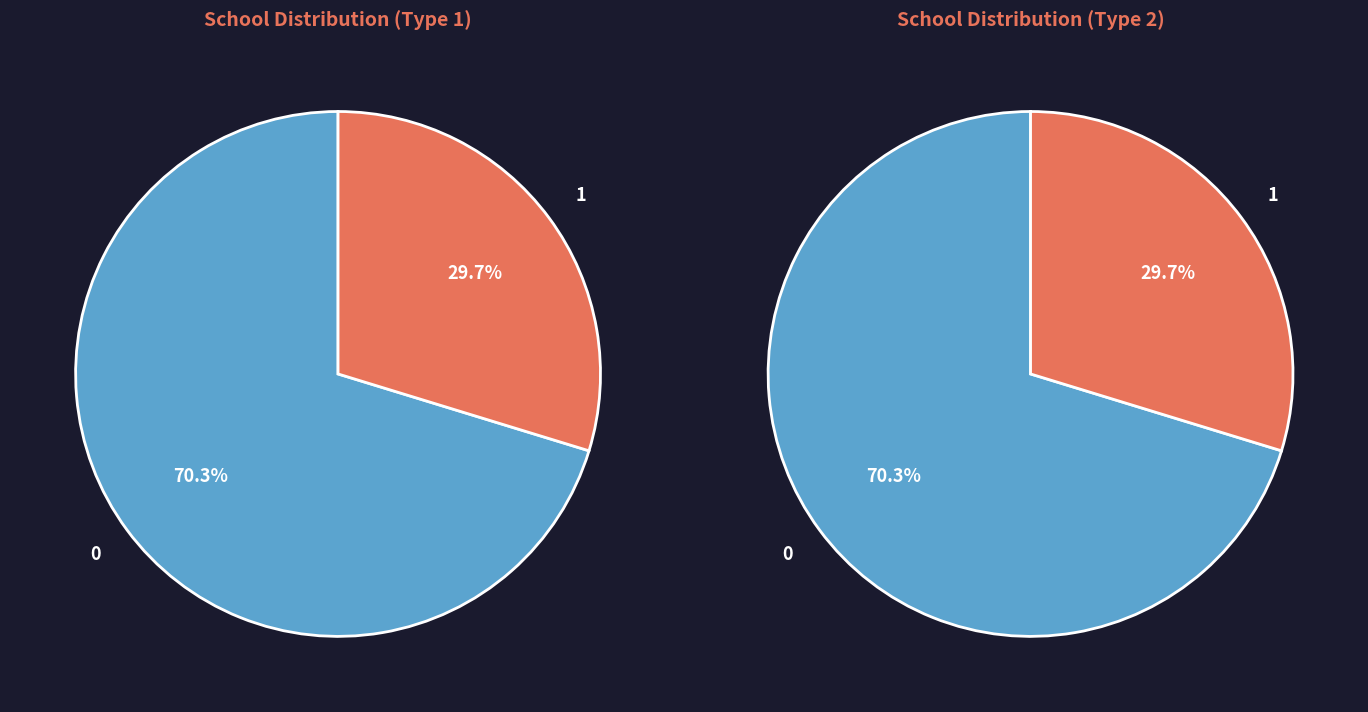

How much of the chart is everything except School?

29.7%